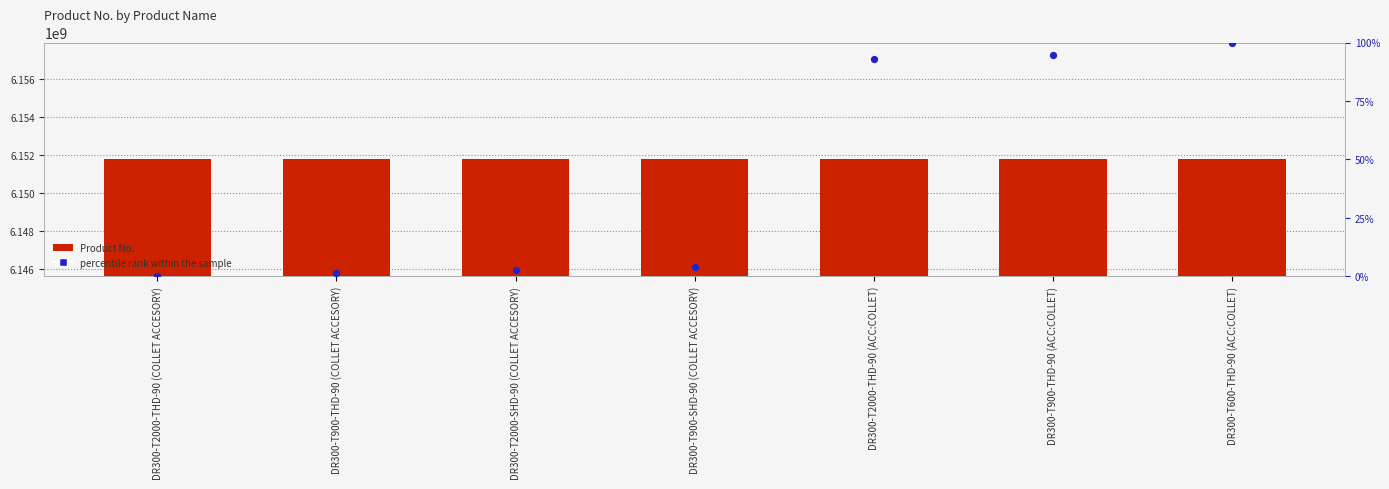

Which series has the largest total across all categories?

Product No.